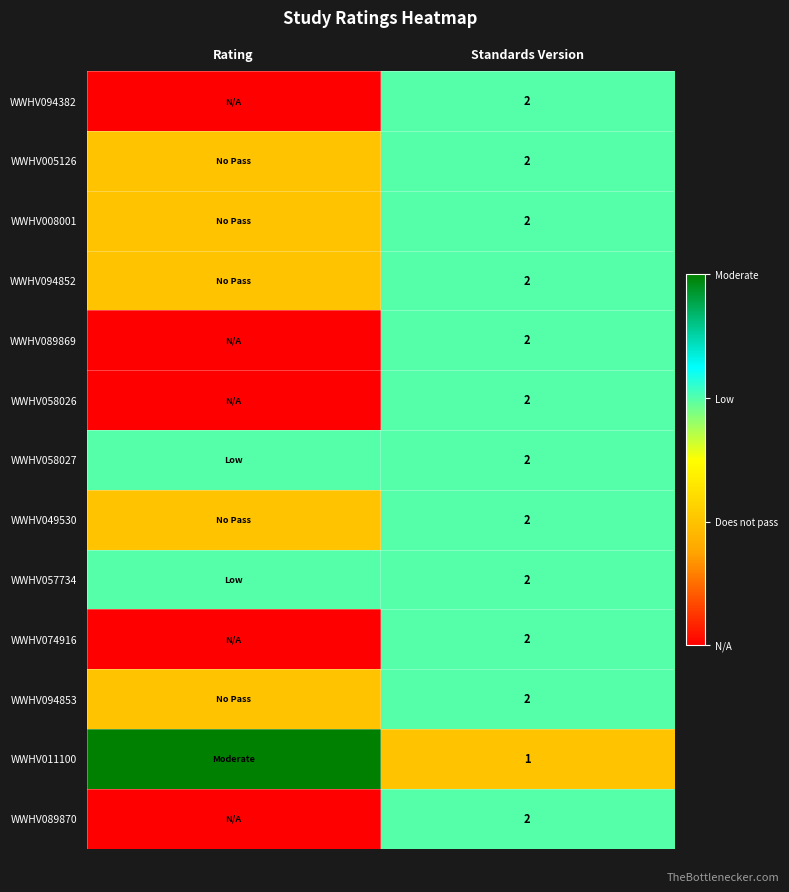

The WWHV094852 series shows 3 at Standards Version. True or false?

False